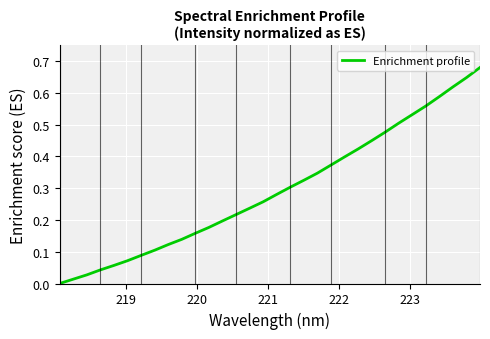

True or false: the data has more than 1 interior local peaks.

False